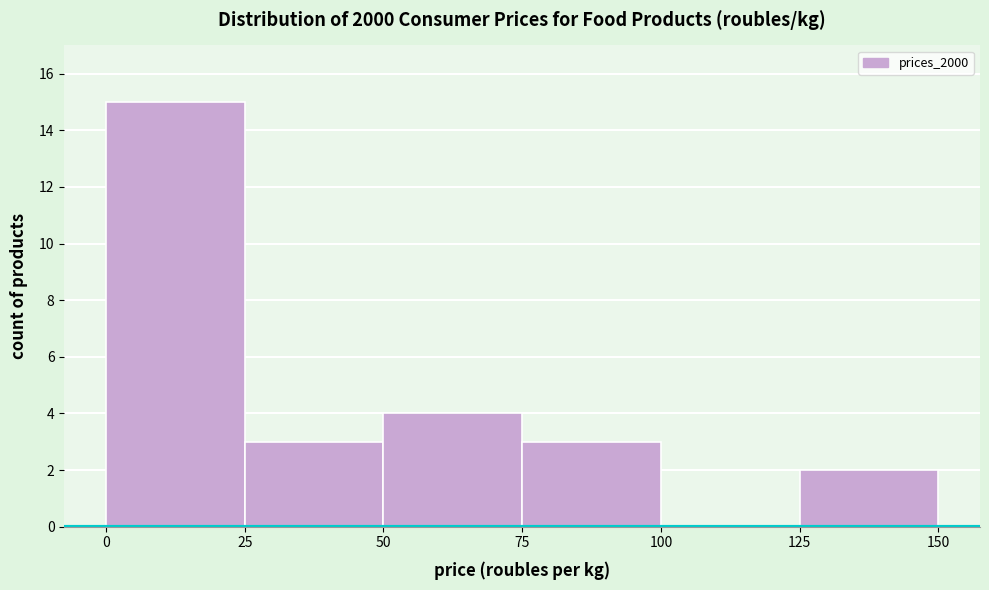

Reading left to right, transcribe this chart: for each bar, give the range it covers on the x-axis and its height. The values are not printed on the chart, so give them approximately, as read against the axis.

0 to 25: 15
25 to 50: 3
50 to 75: 4
75 to 100: 3
100 to 125: 0
125 to 150: 2